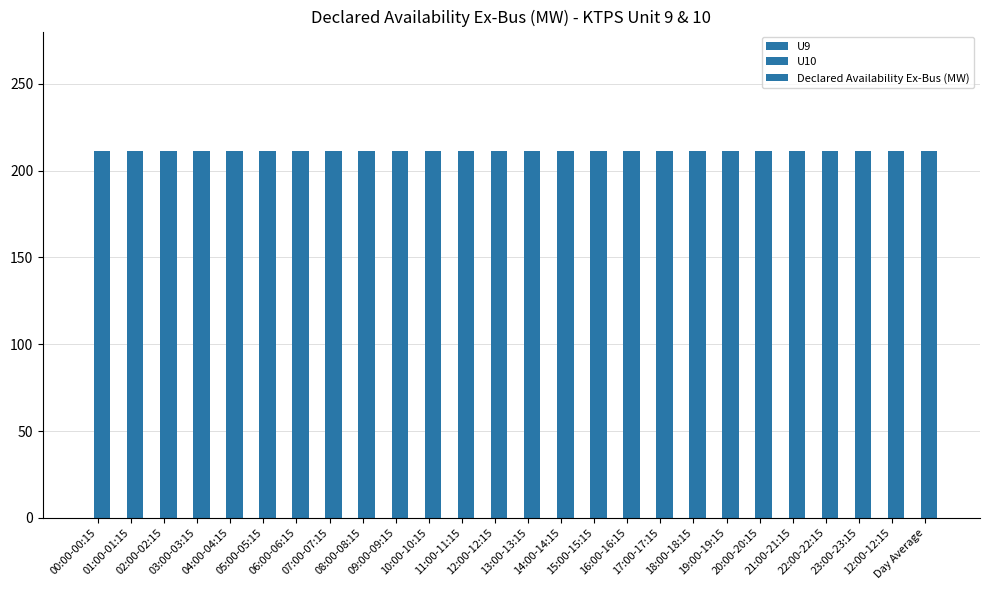

How many bars are there in total?

78